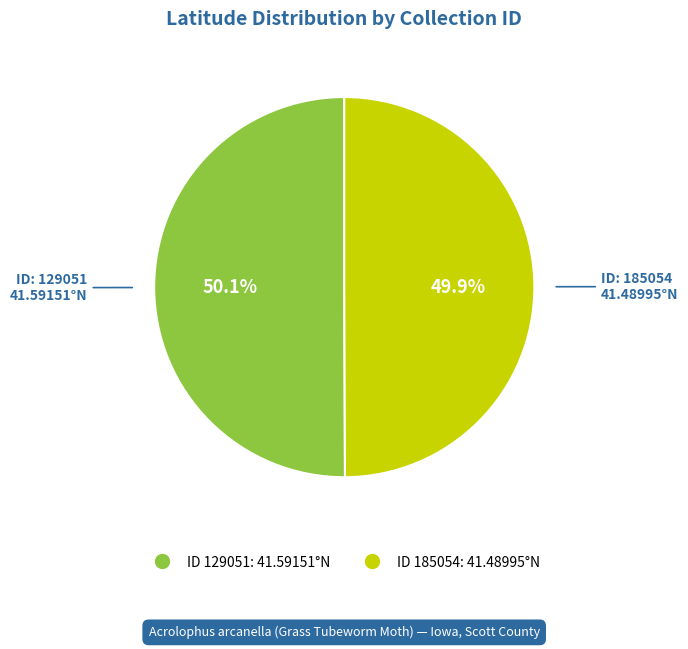

Is there any slice that represents more than half of the pie?

Yes